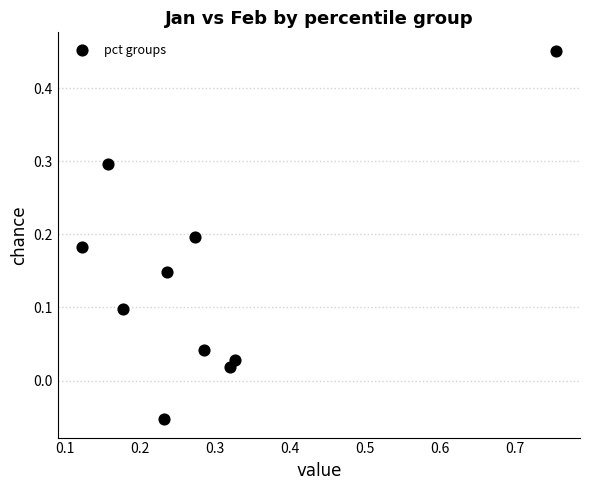

What is the average X value?

0.3